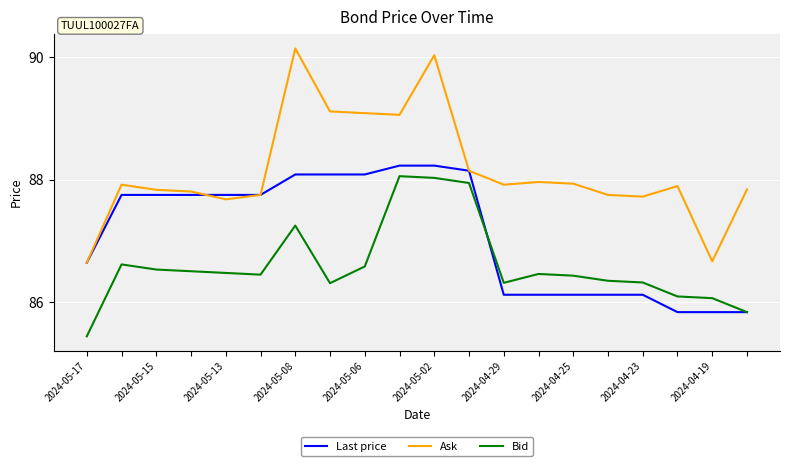

Which series has the largest total across all categories?

Ask